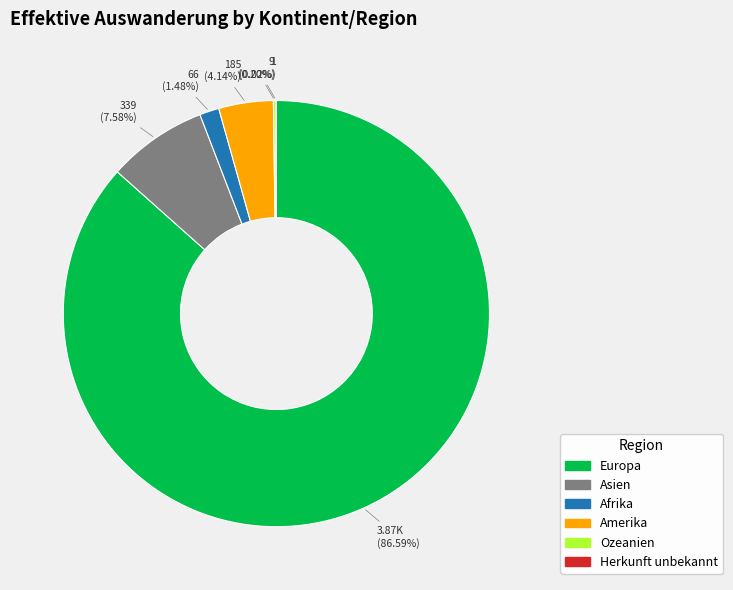

Is there a majority slice in this chart?

Yes